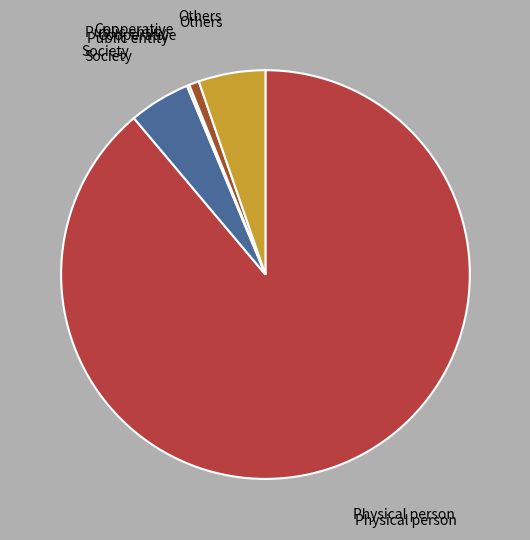

Which category has the smallest portion of the pie?

Public entity